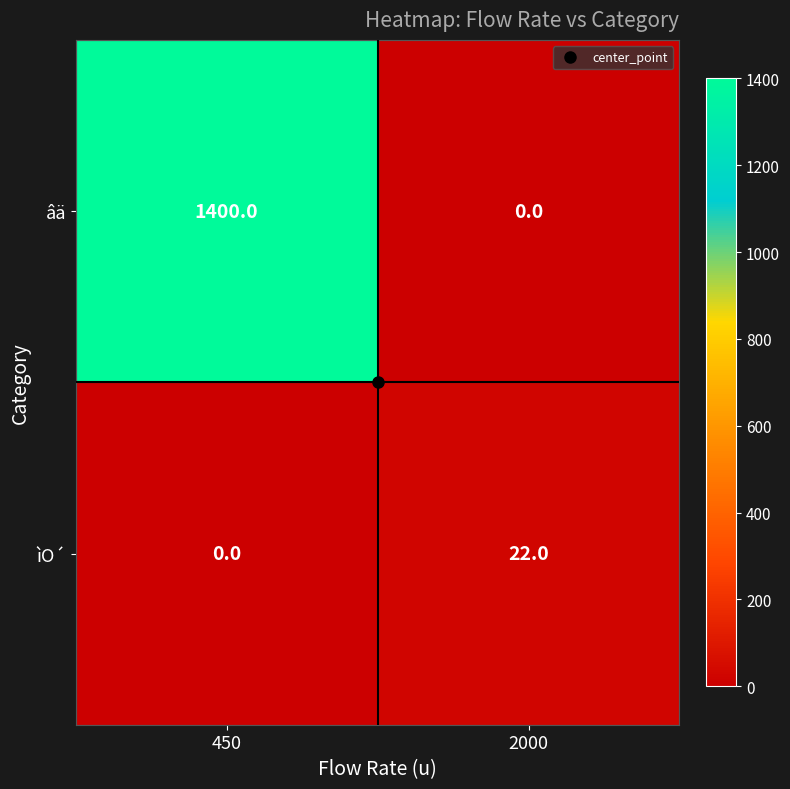

Which series has the largest range (max minus min)?

âä